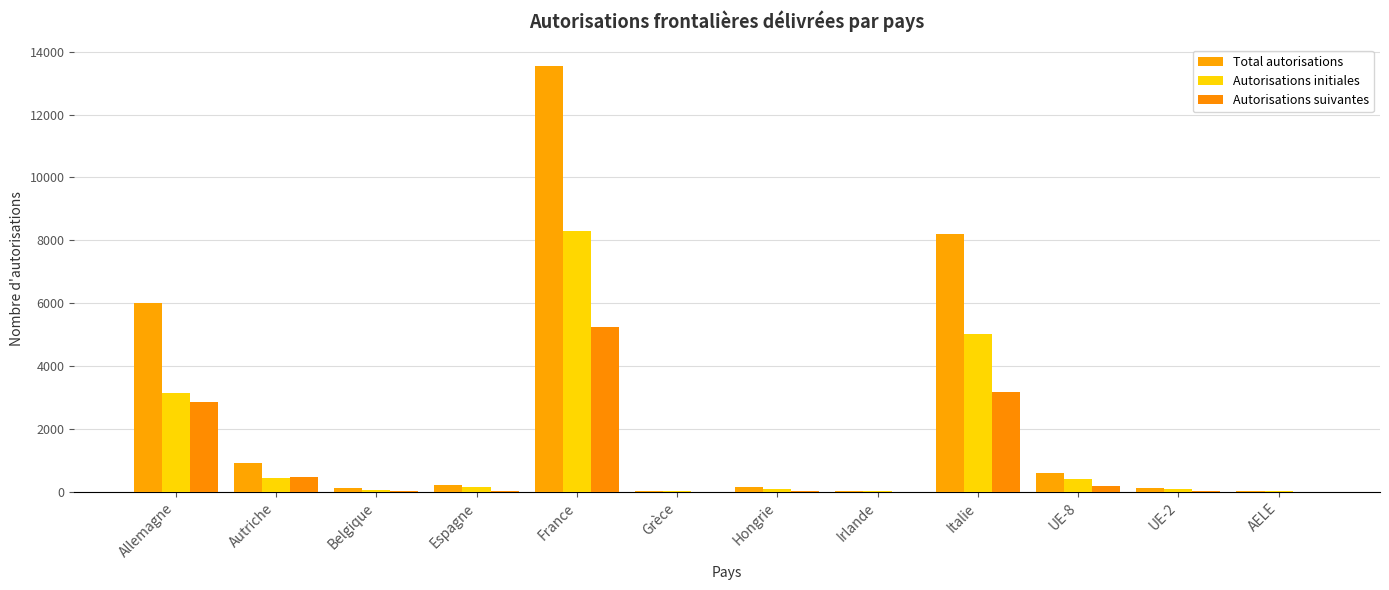

What is the label of the 12th bar from the right?

Allemagne